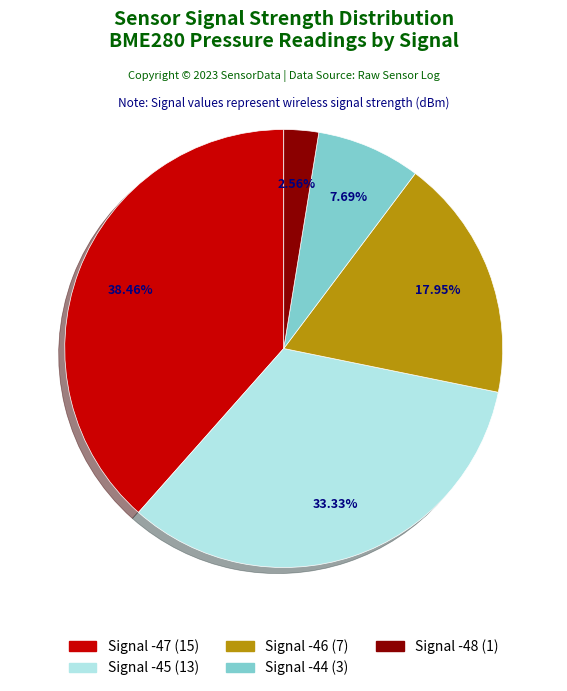

Does any single category account for the majority?

No